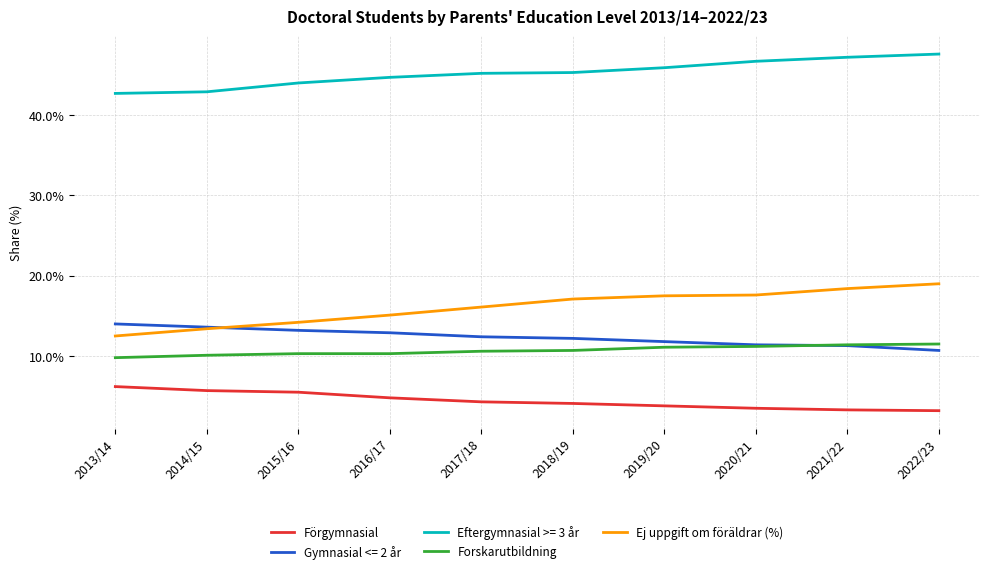

What is the difference between the Forskarutbildning values at 2021/22 and 2015/16?

1.1